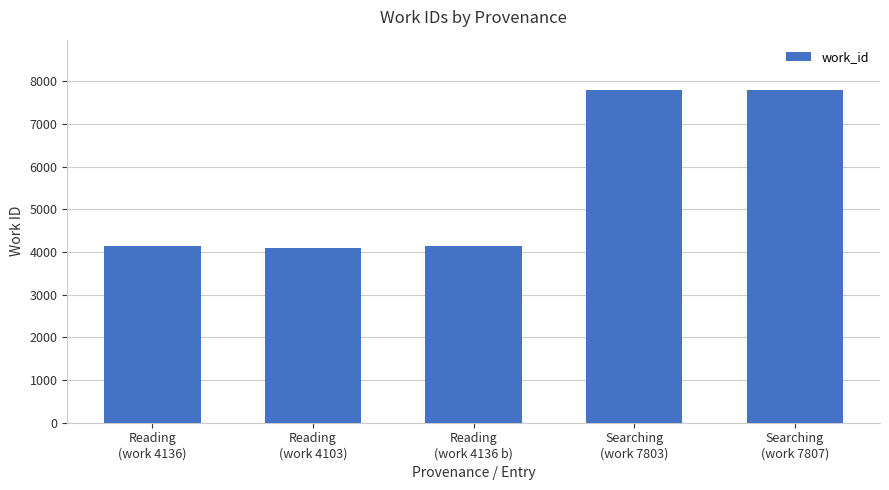

Is it true that the value at Reading
(work 4103) is 4103?

True